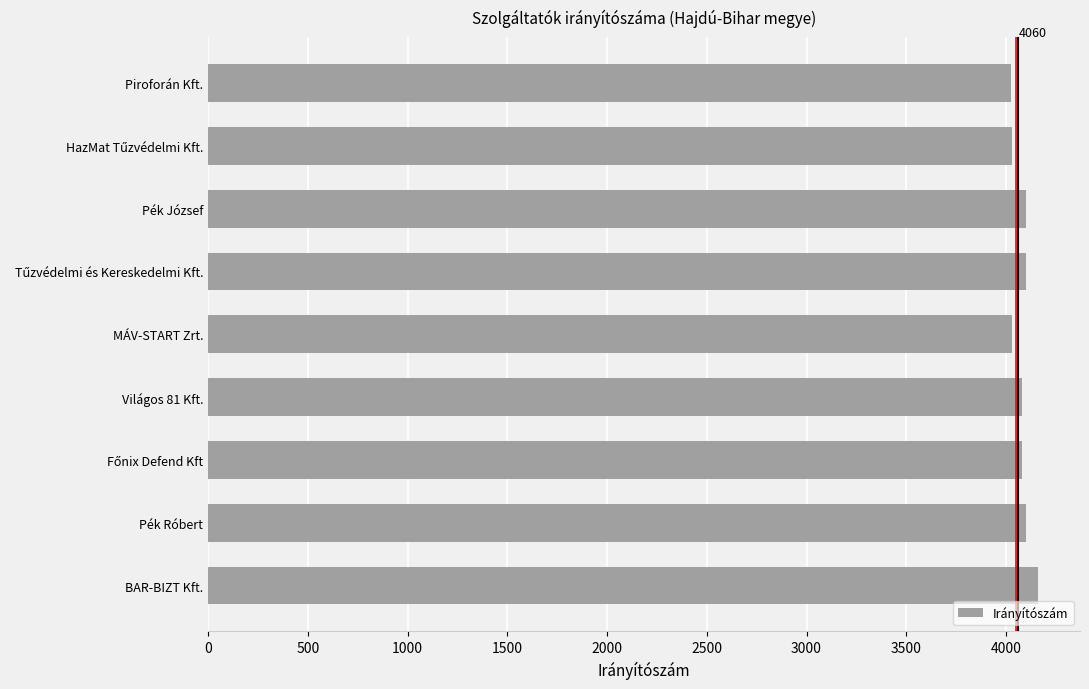

Is it true that the value at Pék József is 6725?

False